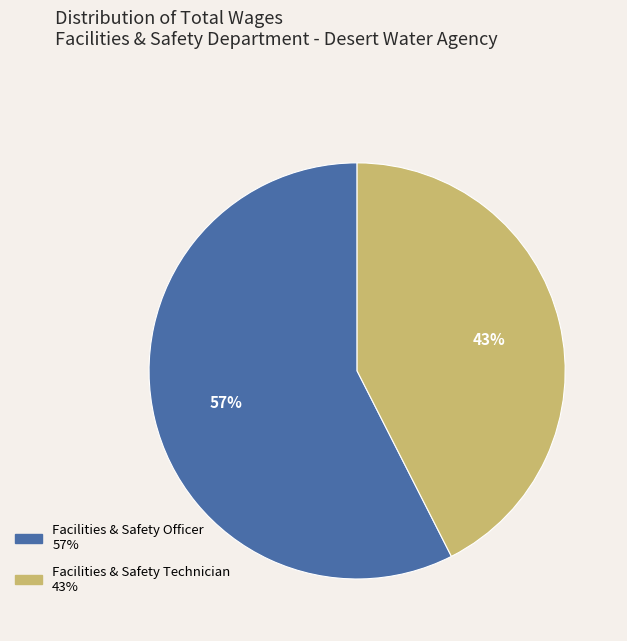

Do Facilities & Safety Officer and Facilities & Safety Technician together represent more than half of the pie?

Yes